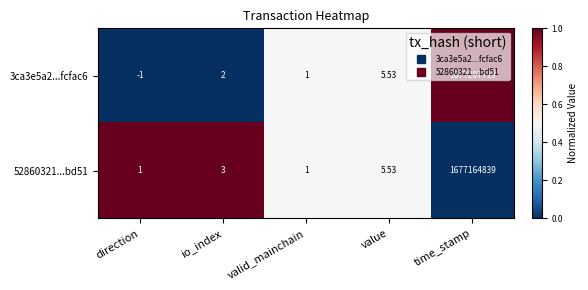

Rank the categories by 3ca3e5a2...fcfac6 value from lowest to highest.

direction, valid_mainchain, io_index, value, time_stamp